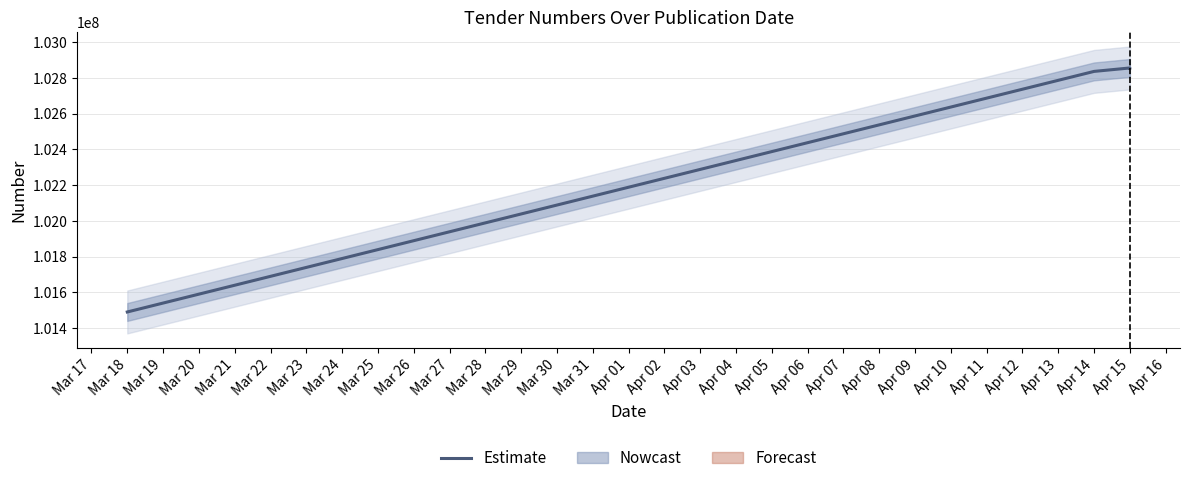

What is the minimum value shown in the chart?

101490358